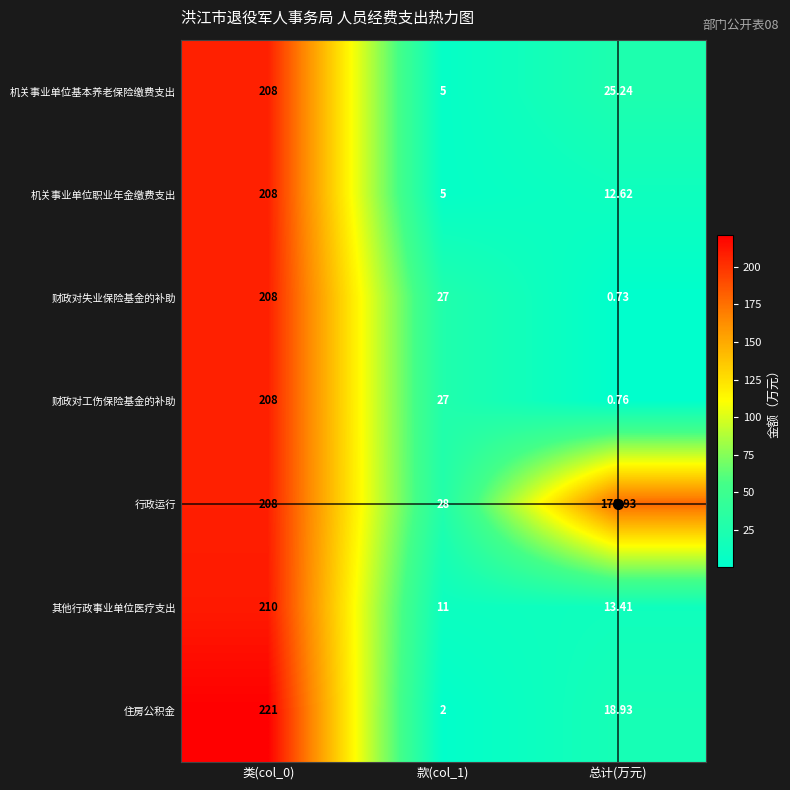

Which series has the largest range (max minus min)?

住房公积金